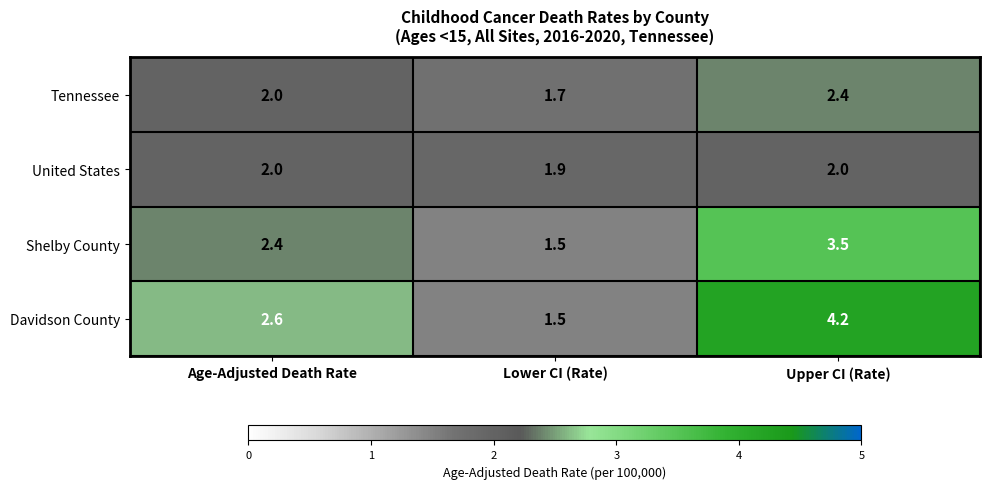

Between Age-Adjusted Death Rate and Lower CI (Rate), which series saw the biggest shift?

Davidson County